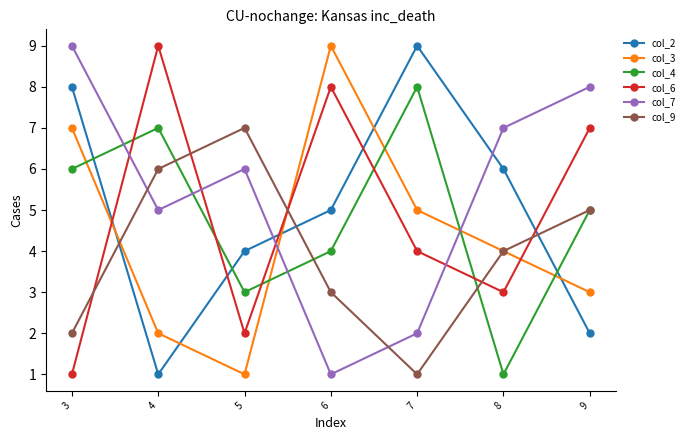

At how many categories does at least one series exceed 1?

7